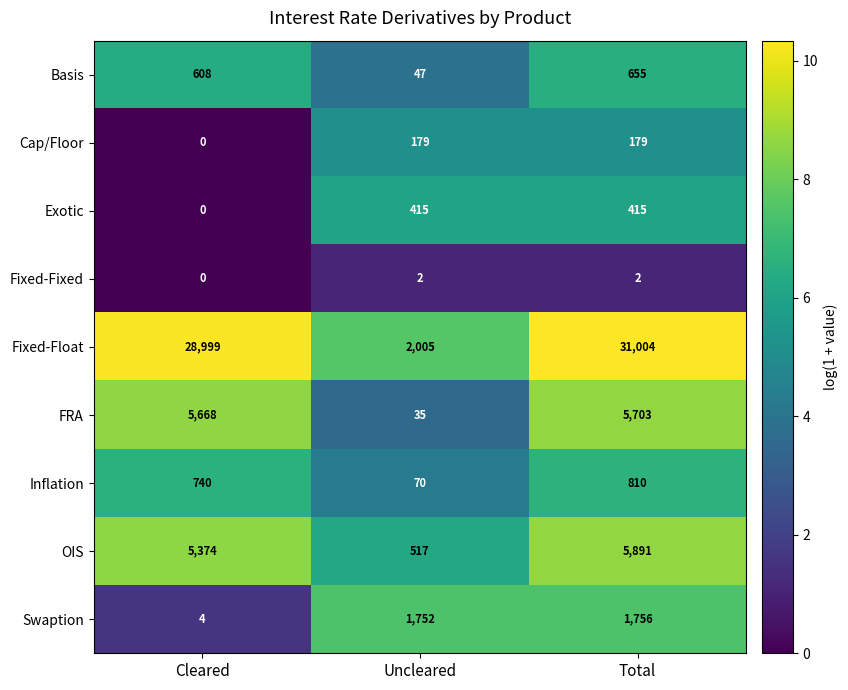

The Inflation series shows 209 at Total. True or false?

False